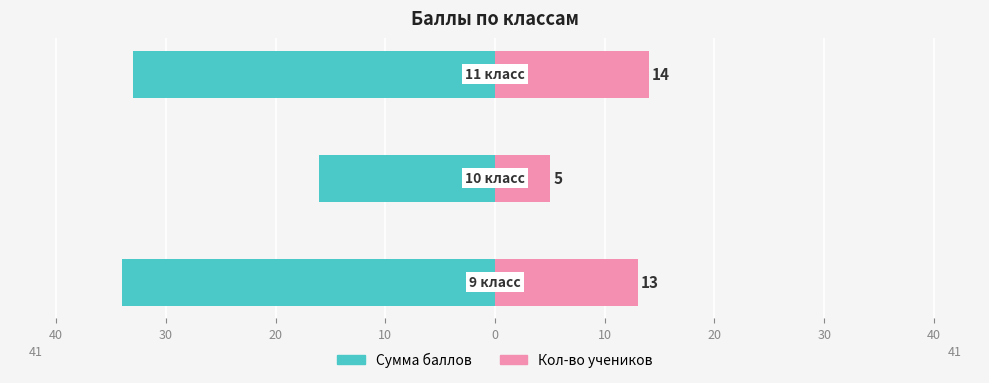

Which has a higher value, 20 or 30?

30